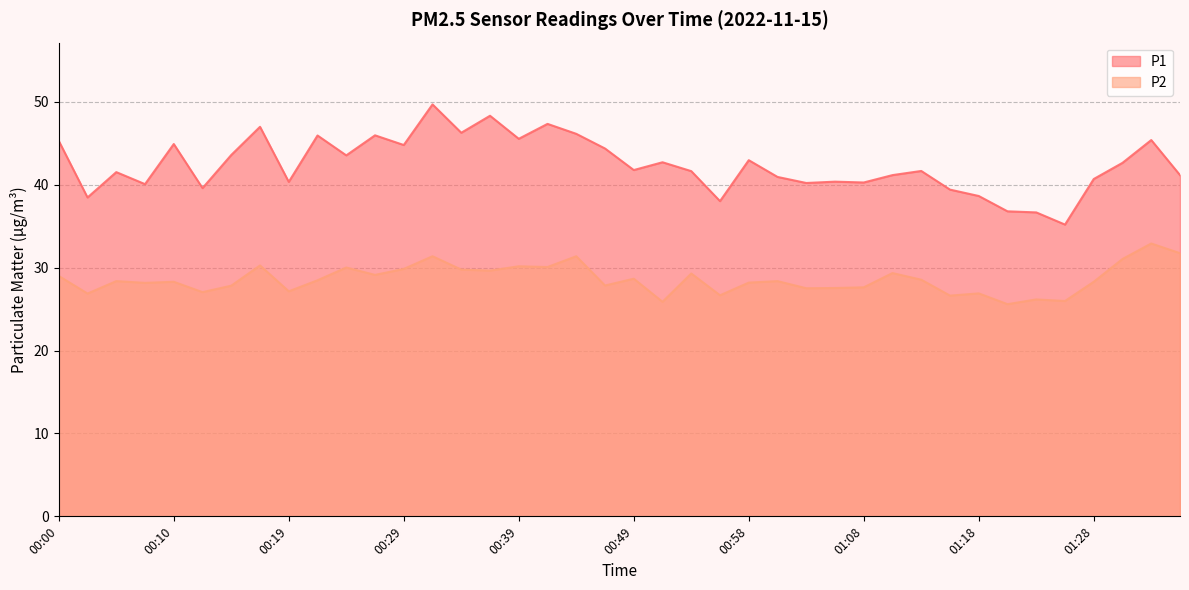

What is the smallest value displayed?

25.6